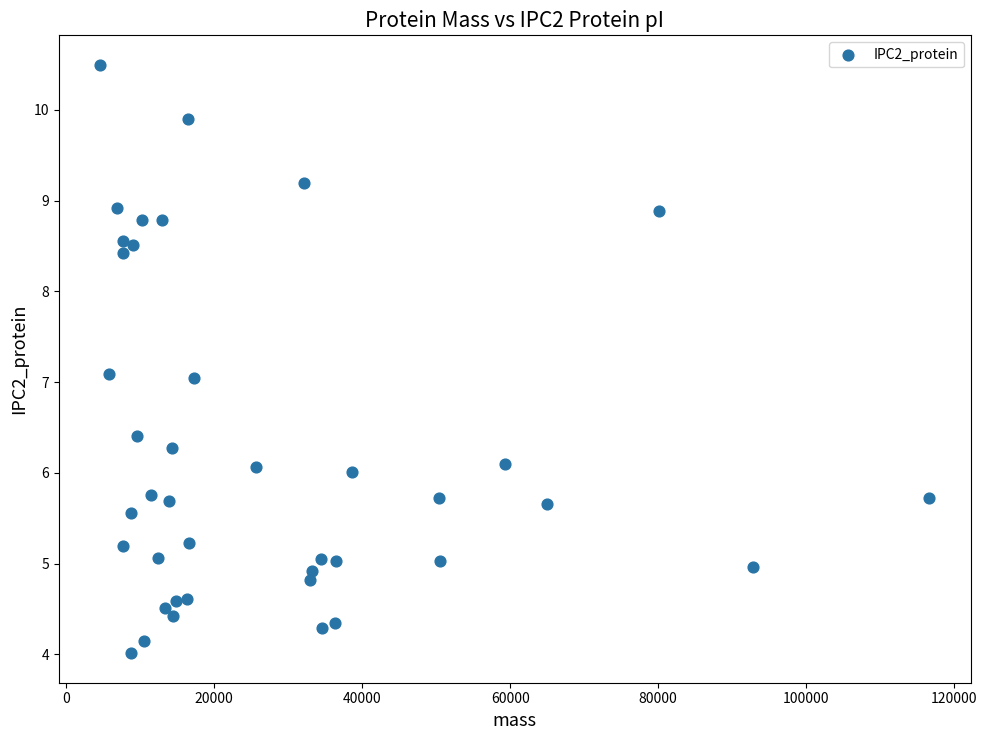

What is the range of X values (max minus min)?

111964.7